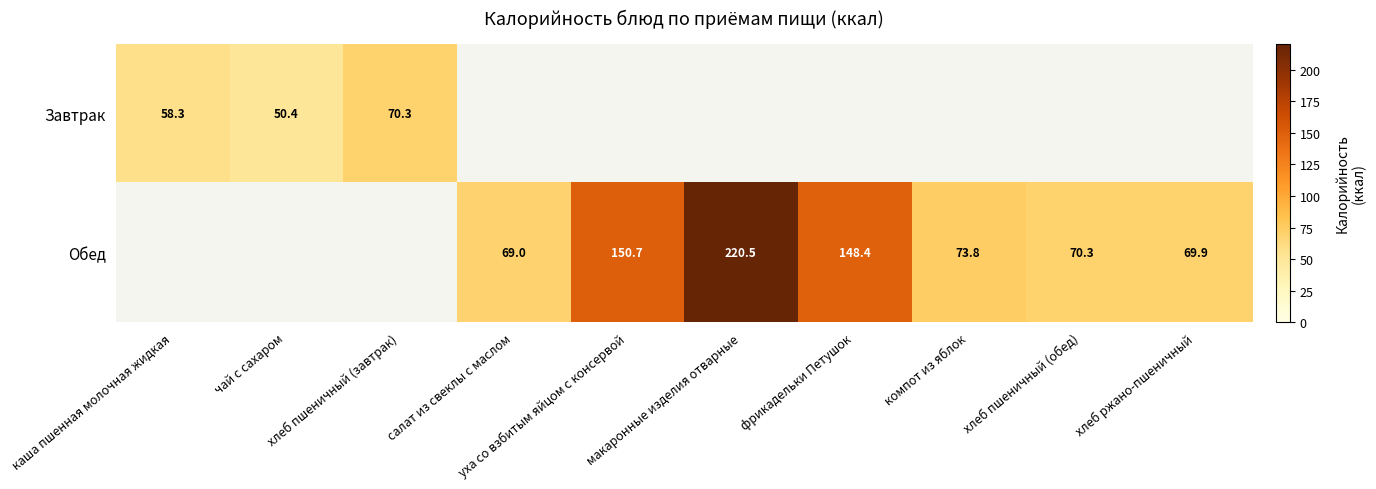

Is it true that Обед equals 116.3 at салат из свеклы с маслом?

False